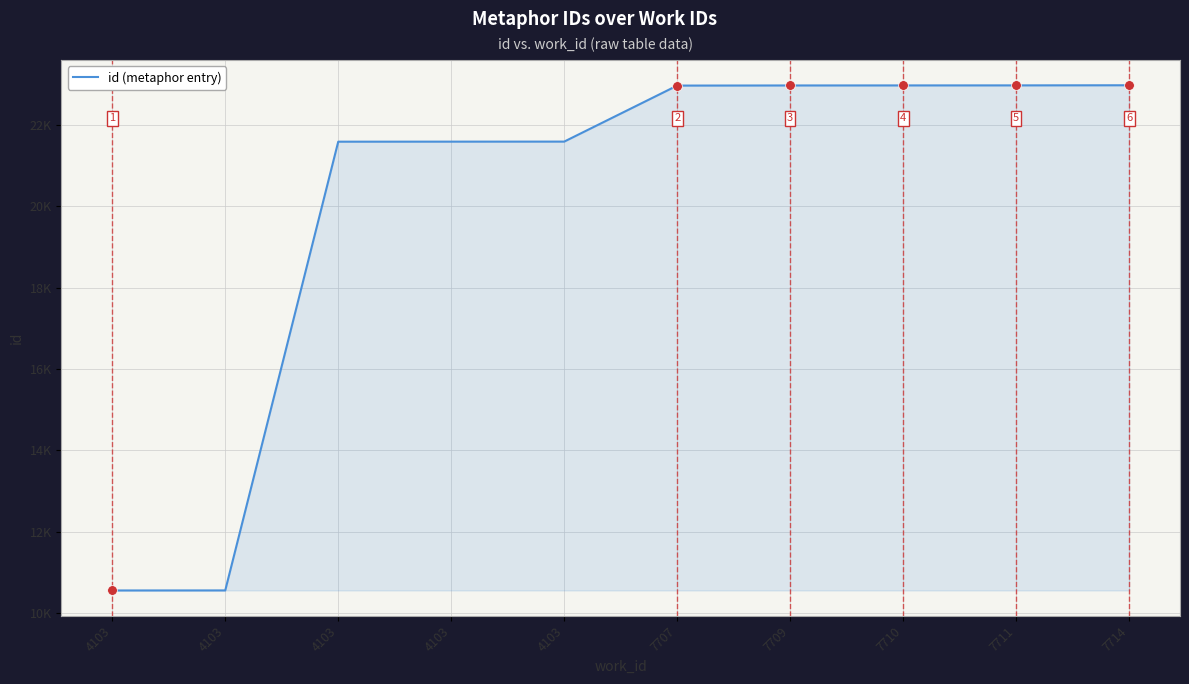

Does the chart display data point markers on the line(s)?

No